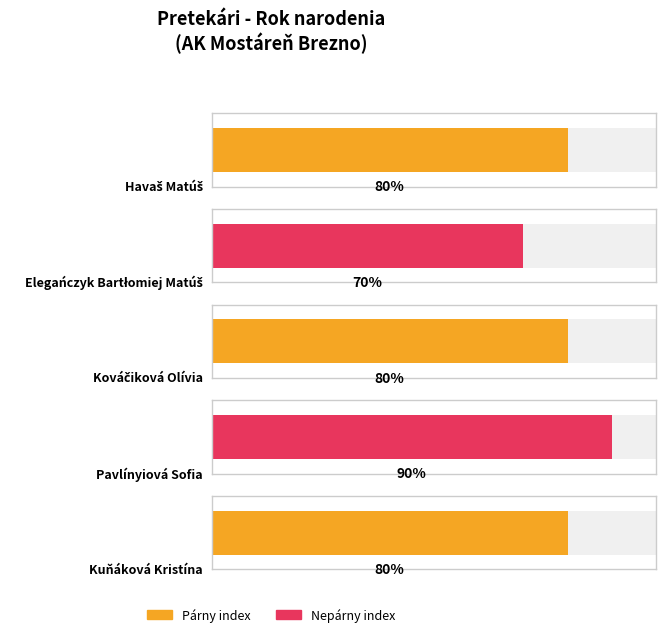

What is the label of the 2nd bar from the left?

Elegańczyk Bartłomiej Matúš